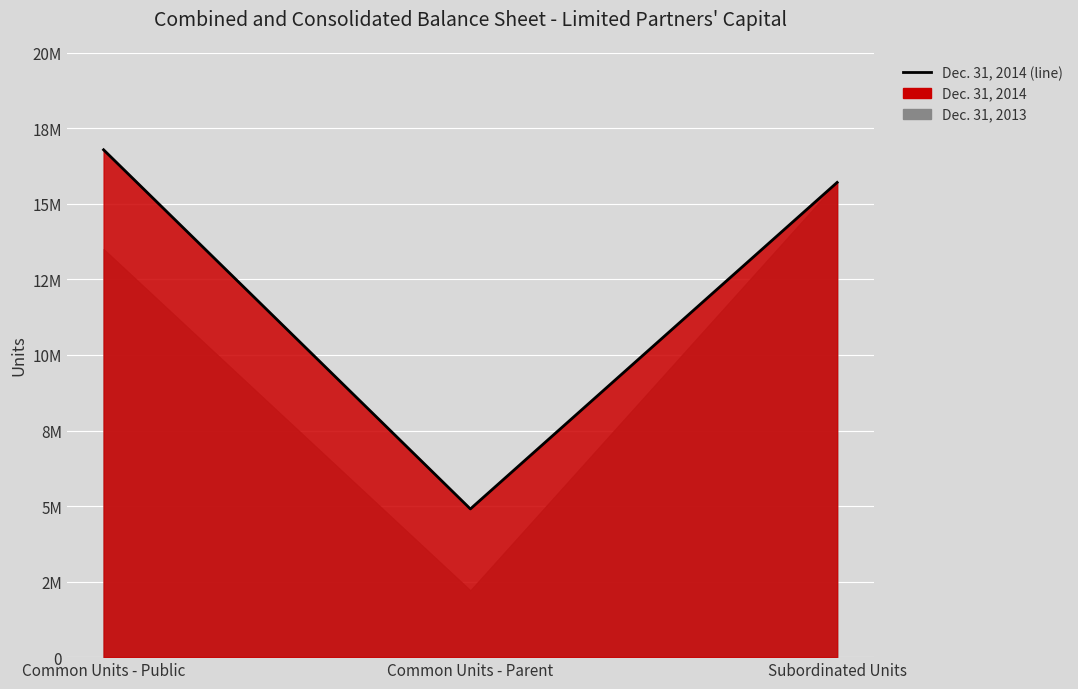

What is the average value?

12467871